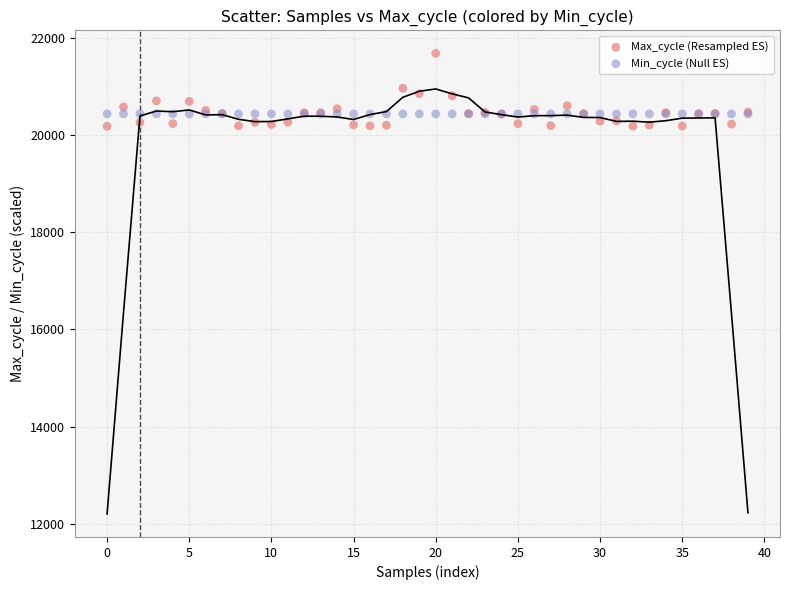

Which series reaches the maximum Y coordinate?

Max_cycle (Resampled ES)